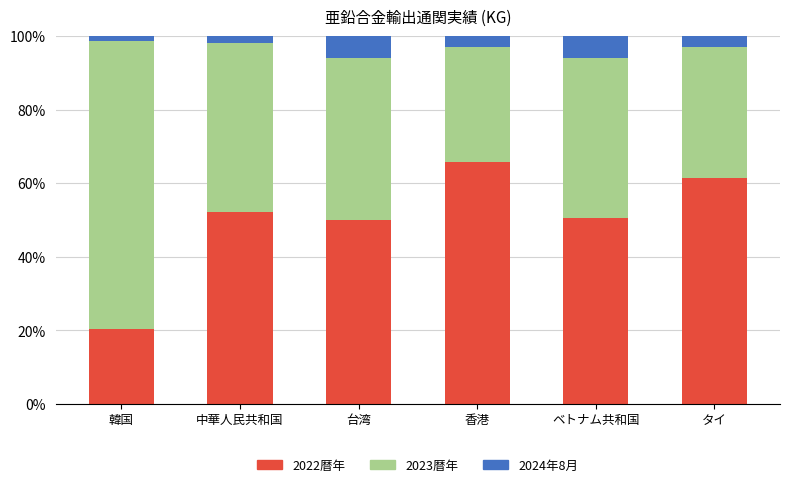

What is the maximum value for 2022暦年?

65.7